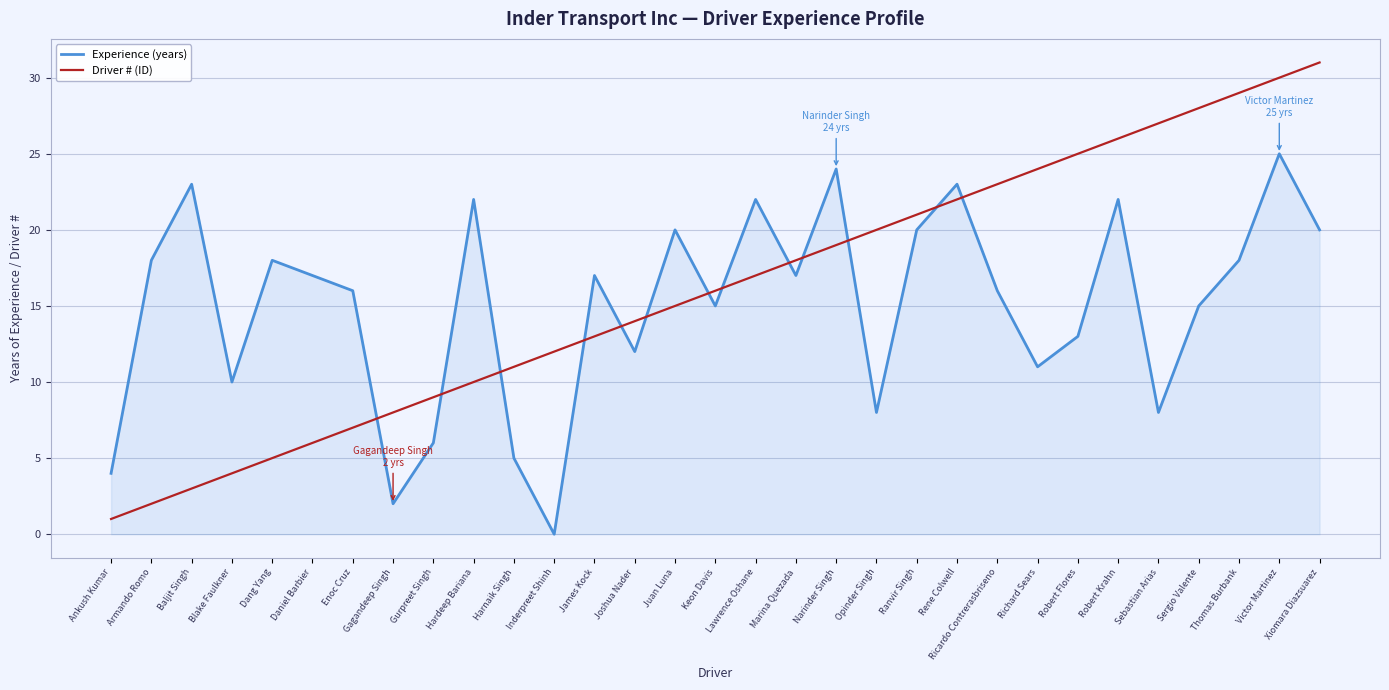

Reading right to left, what are all the values shown in this chart?

Experience (years): Xiomara Diazsuarez=20	Victor Martinez=25	Thomas Burbank=18	Sergio Valente=15	Sebastian Arias=8	Robert Krahn=22	Robert Flores=13	Richard Sears=11	Ricardo Contrerasbriseno=16	Rene Colwell=23	Ranvir Singh=20	Opinder Singh=8	Narinder Singh=24	Marina Quezada=17	Lawrence Oshane=22	Keon Davis=15	Juan Luna=20	Joshua Nader=12	James Kock=17	Inderpreet Shinh=0	Harnaik Singh=5	Hardeep Bariana=22	Gurpreet Singh=6	Gagandeep Singh=2	Enoc Cruz=16	Daniel Barbier=17	Dang Yang=18	Blake Faulkner=10	Baljit Singh=23	Armando Romo=18	Ankush Kumar=4
Driver # (ID): Xiomara Diazsuarez=31	Victor Martinez=30	Thomas Burbank=29	Sergio Valente=28	Sebastian Arias=27	Robert Krahn=26	Robert Flores=25	Richard Sears=24	Ricardo Contrerasbriseno=23	Rene Colwell=22	Ranvir Singh=21	Opinder Singh=20	Narinder Singh=19	Marina Quezada=18	Lawrence Oshane=17	Keon Davis=16	Juan Luna=15	Joshua Nader=14	James Kock=13	Inderpreet Shinh=12	Harnaik Singh=11	Hardeep Bariana=10	Gurpreet Singh=9	Gagandeep Singh=8	Enoc Cruz=7	Daniel Barbier=6	Dang Yang=5	Blake Faulkner=4	Baljit Singh=3	Armando Romo=2	Ankush Kumar=1